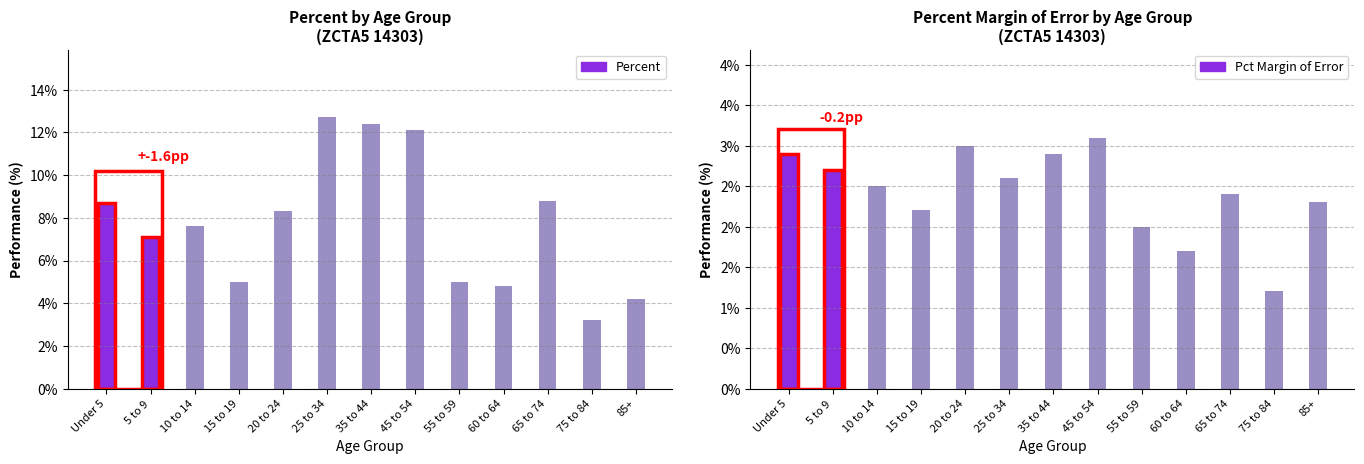

What is the lowest value of the Percent Margin of Error series?

1.2